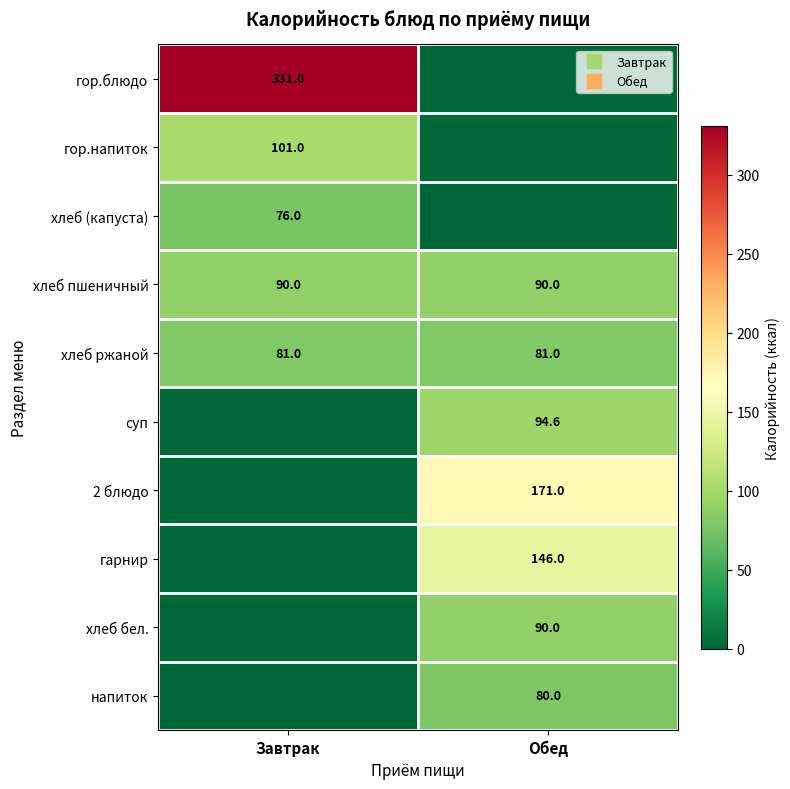

Is it true that хлеб пшеничный equals 34.5 at Завтрак?

False